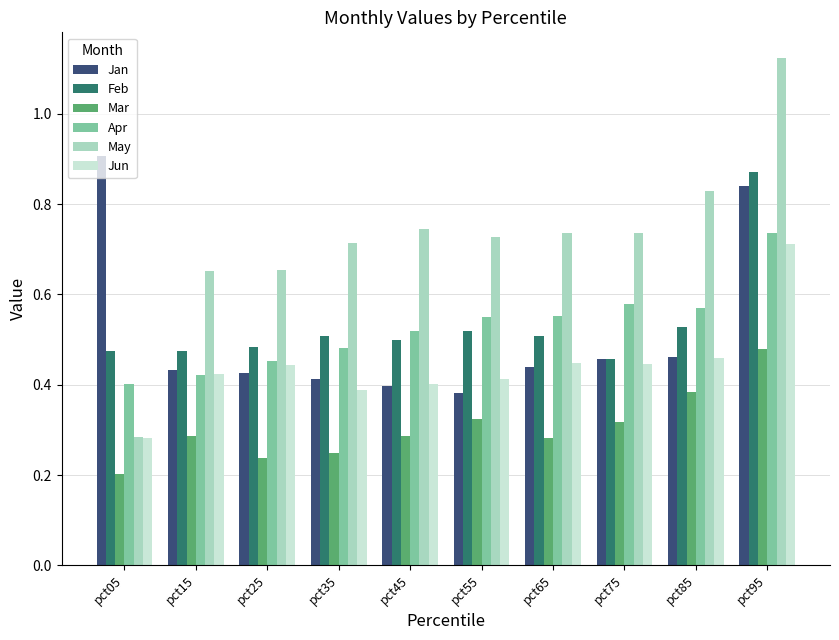

Which category has the lowest value across all series?

pct05